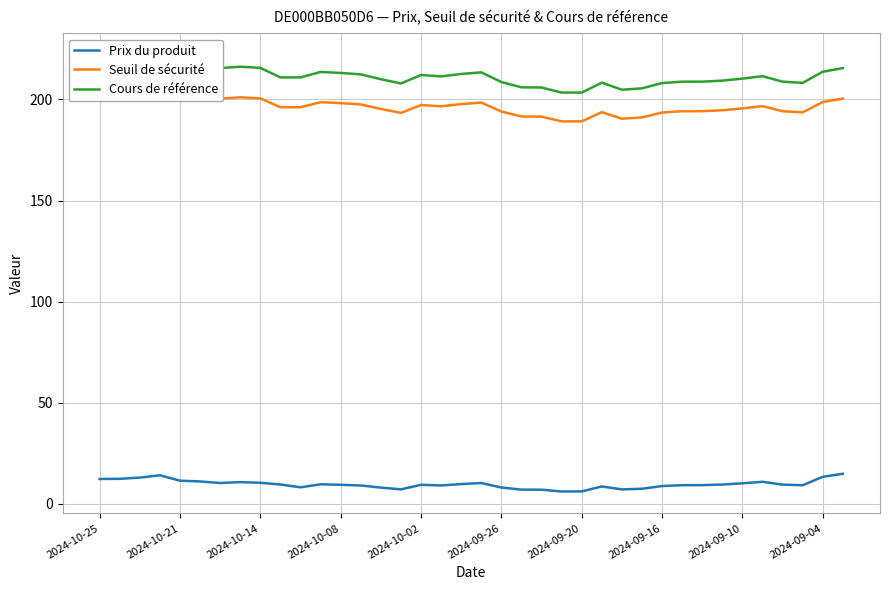

True or false: Seuil de sécurité has more than 0 interior local peaks.

True